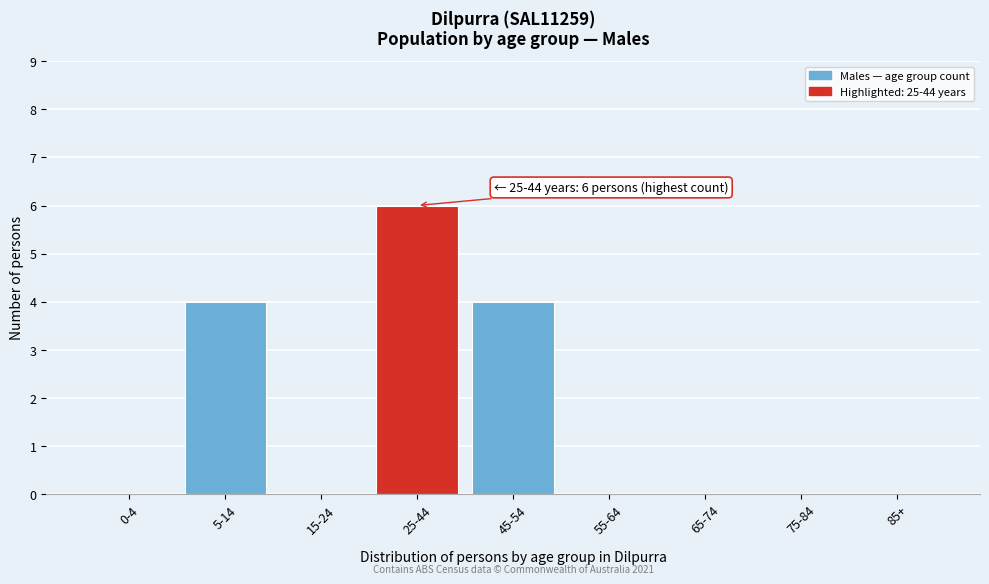

Reading left to right, transcribe all the data shown in this chart.

0-4=0	5-14=4	15-24=0	25-44=6	45-54=4	55-64=0	65-74=0	75-84=0	85+=0